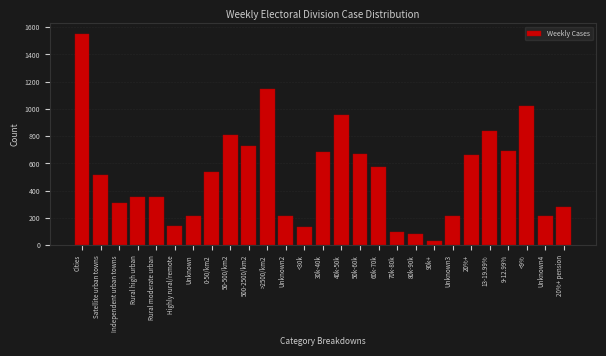

What is the ratio of the value at Unknown to the value at 13-19.99%?

0.3